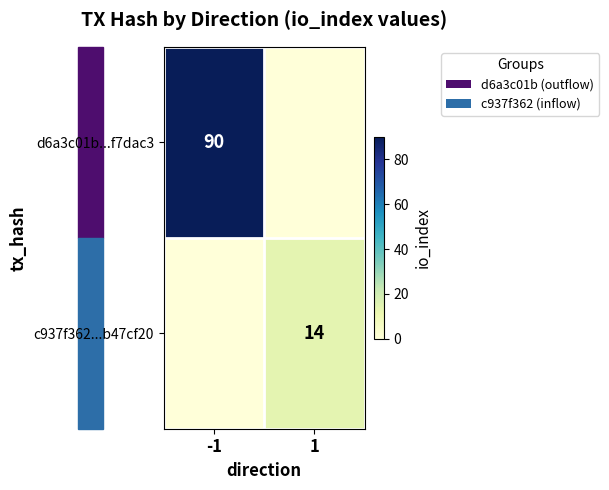

Is it true that c937f362...b47cf20 equals 9 at 1?

False